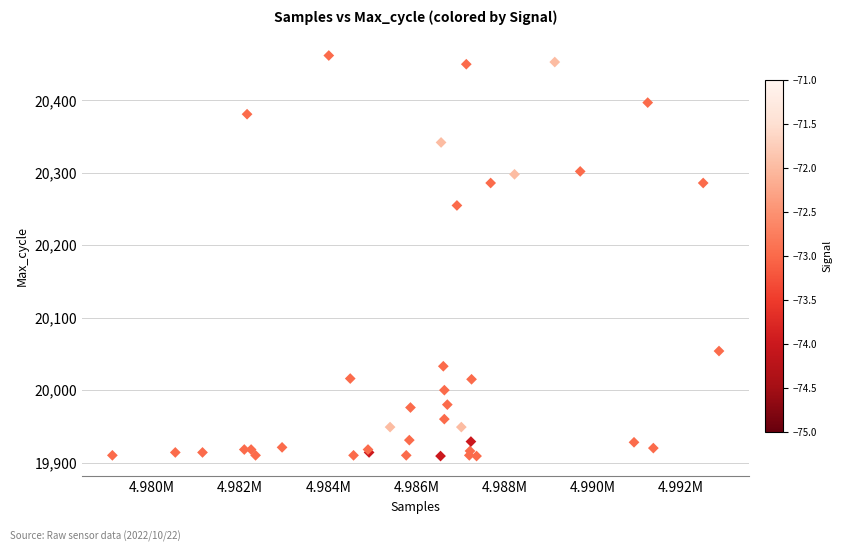

What Y value in the scatter plot is closest to 20185?

20255